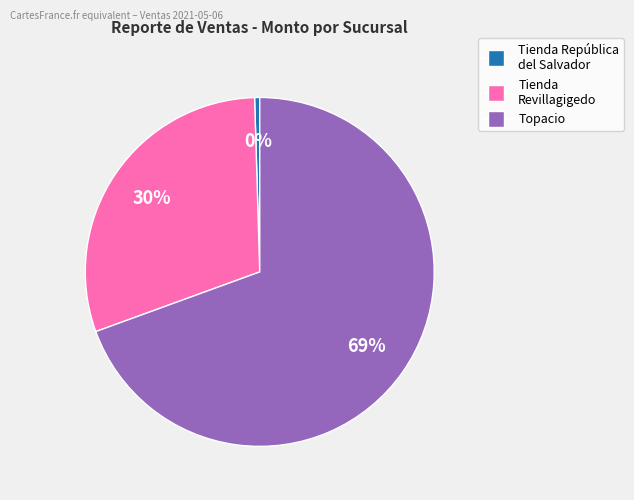

To the nearest percent, what is the average slice percentage?

33%